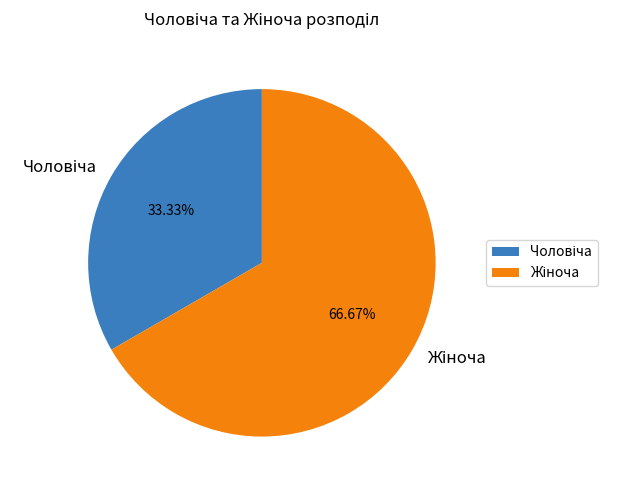

Is there any slice that represents more than half of the pie?

Yes